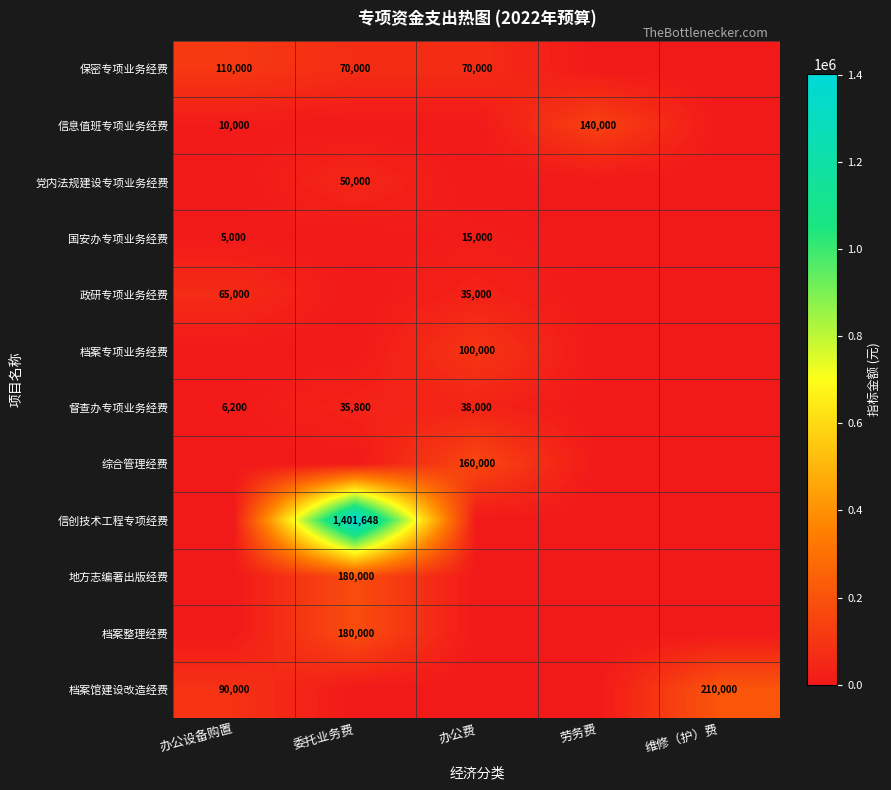

At how many categories does at least one series exceed 65111?

5